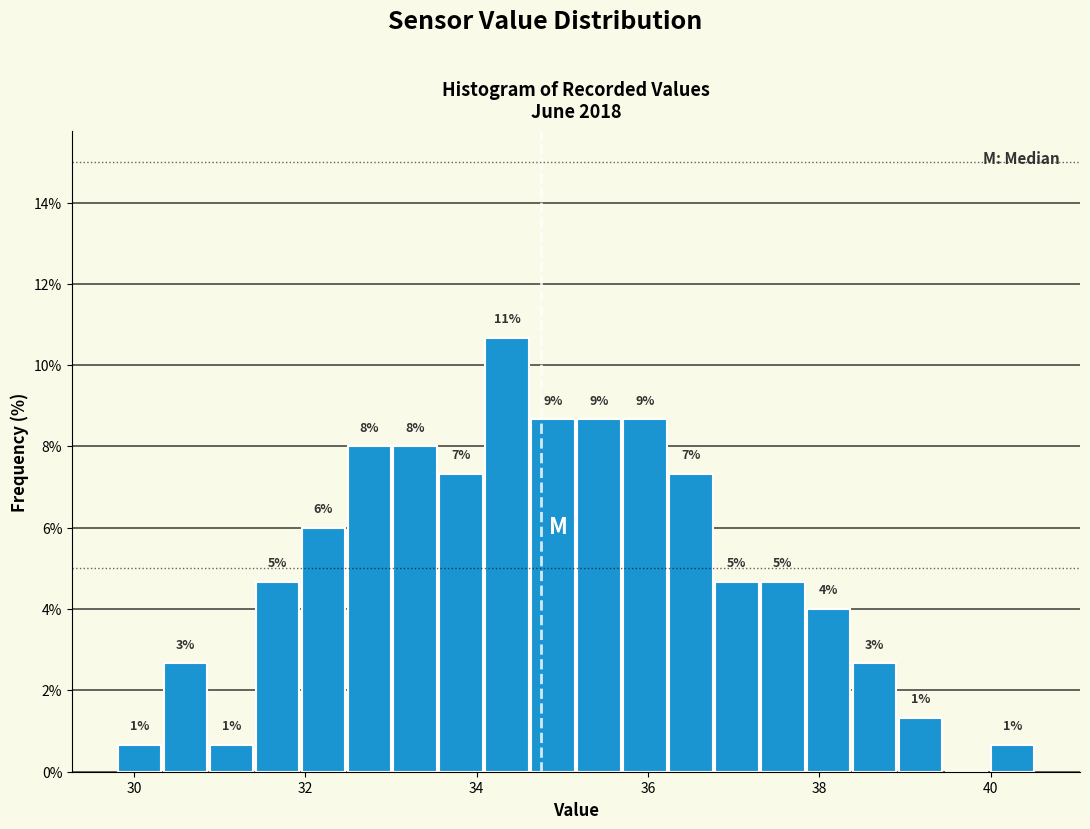

Read against the x-axis, roughly where is the centre of the tallest bar?

34.4